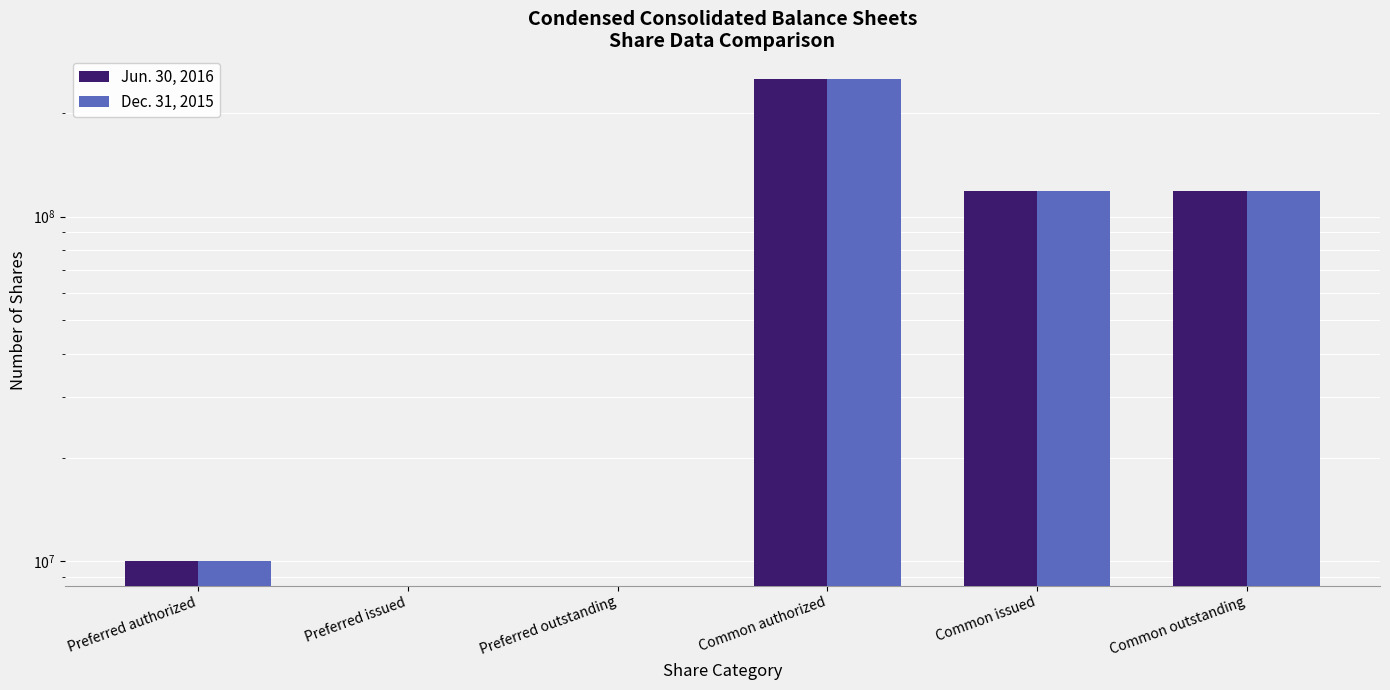

What value does the Dec. 31, 2015 series have at Common outstanding?

118832441